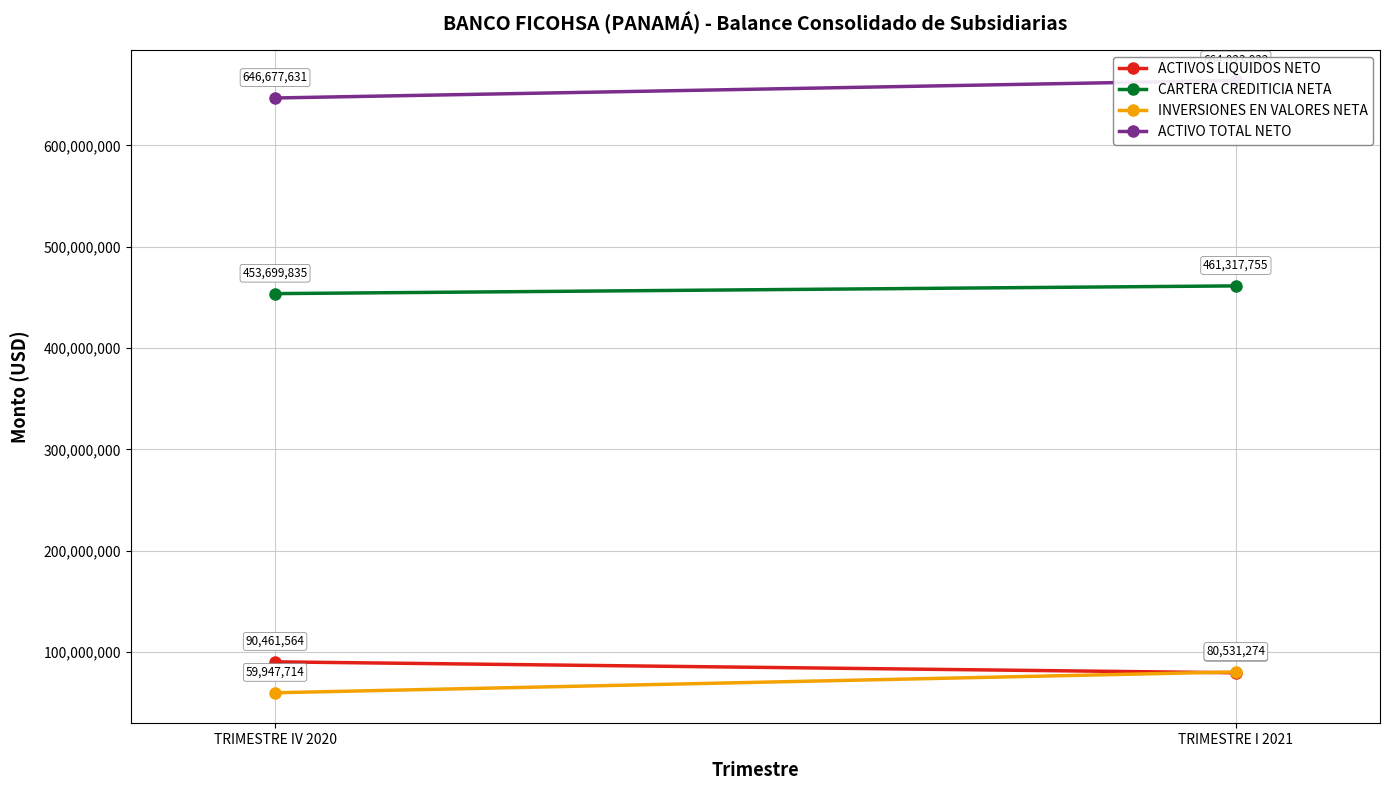

At which category is the sum across all series the highest?

TRIMESTRE I 2021